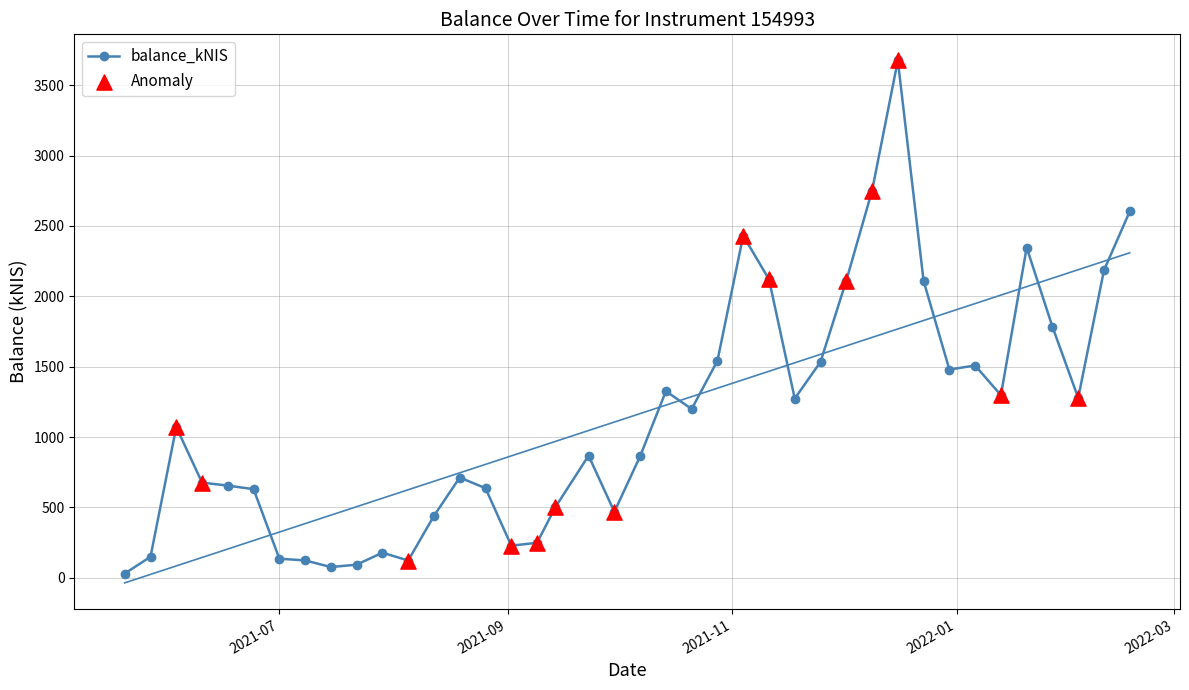

What is the greatest value displayed?

3676.2